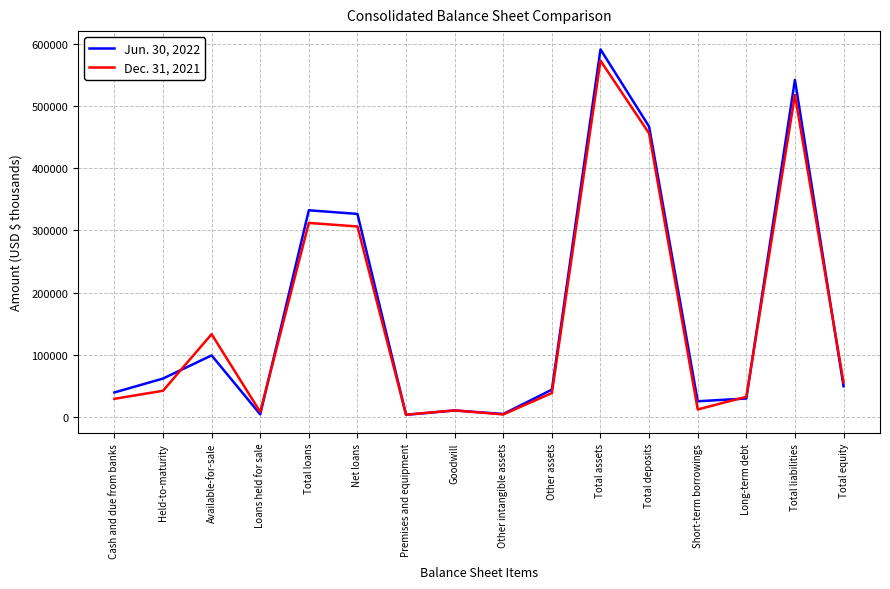

Which series has the largest range (max minus min)?

Jun. 30, 2022